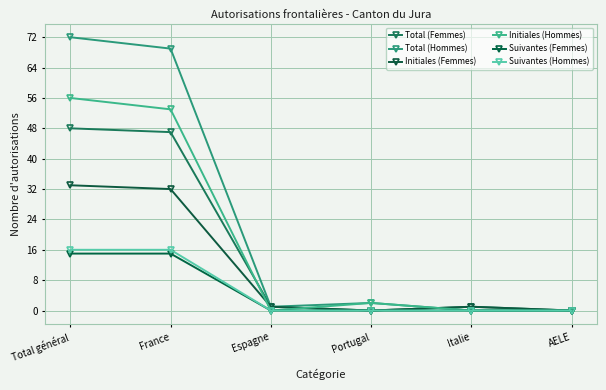

How many times do Total (Femmes) and Total (Hommes) cross each other?

1